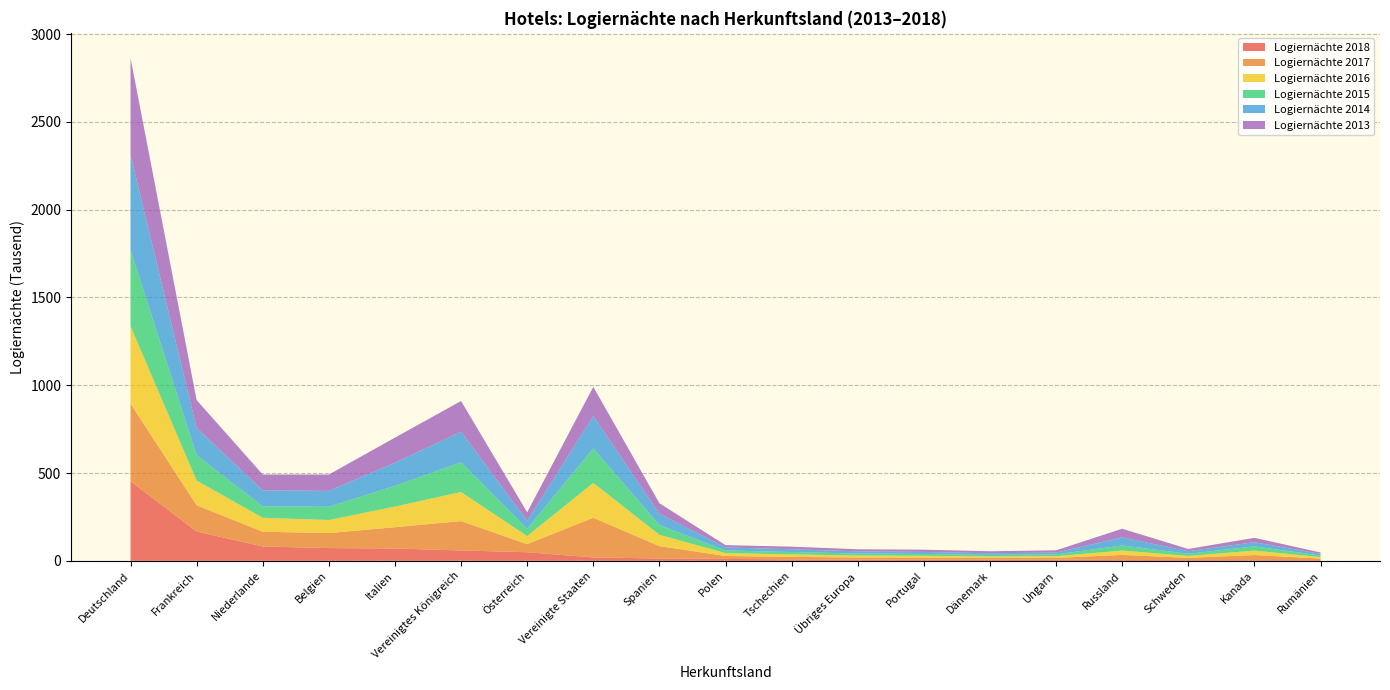

Reading left to right, extract all data points from this chart.

Logiernächte 2018: 453225	167115	81735	72676	70352	59092	49037	19273	13399	10811	8392	6898	6387	6052	5886	4838	4328	4151	4141
Logiernächte 2017: 442255	149520	84017	85481	121198	167435	46093	226162	70252	16884	14250	12177	11655	10036	10838	28898	12377	28962	8967
Logiernächte 2016: 441145	140552	79614	74384	117711	165447	45864	198368	64651	16386	13853	11307	10713	8597	9635	24632	11270	25094	8424
Logiernächte 2015: 433478	144686	64874	75567	118017	169173	42179	196583	56128	14976	13823	11175	10607	8673	10273	29286	12223	23995	9051
Logiernächte 2014: 542900	154627	91336	90212	131736	174096	45411	184437	63844	17310	15691	12586	11418	9954	10577	45672	14715	23903	8913
Logiernächte 2013: 551130	159135	90112	93204	142970	175210	48000	166248	59727	13058	14841	11758	12714	11323	12664	49538	12701	25062	8188